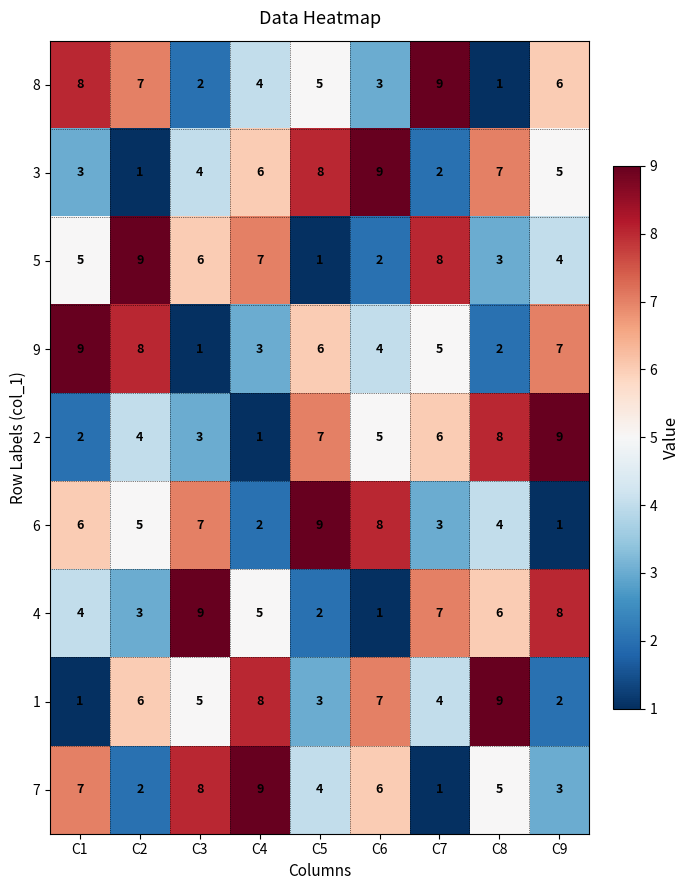

Which series changed the most between C3 and C6?

4